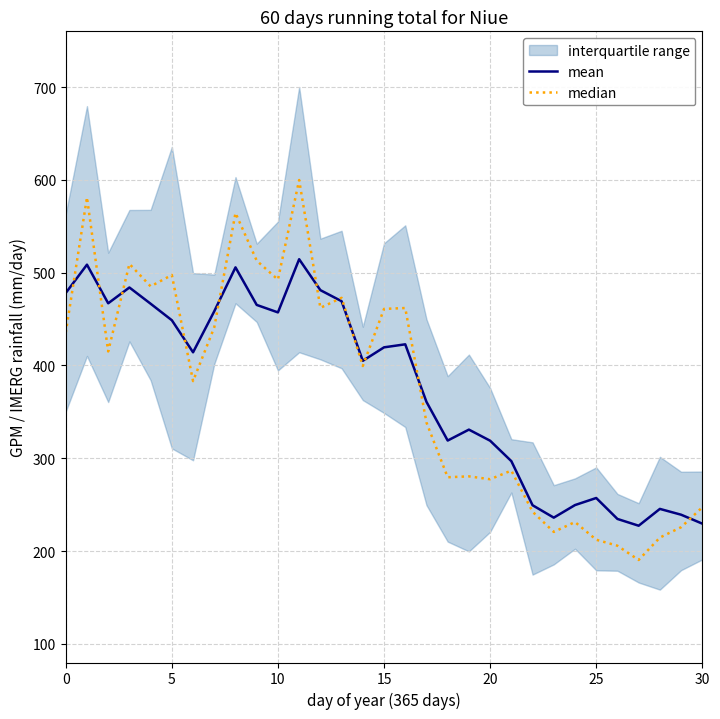

What is the difference between the maximum and minimum values in the median series?

409.3